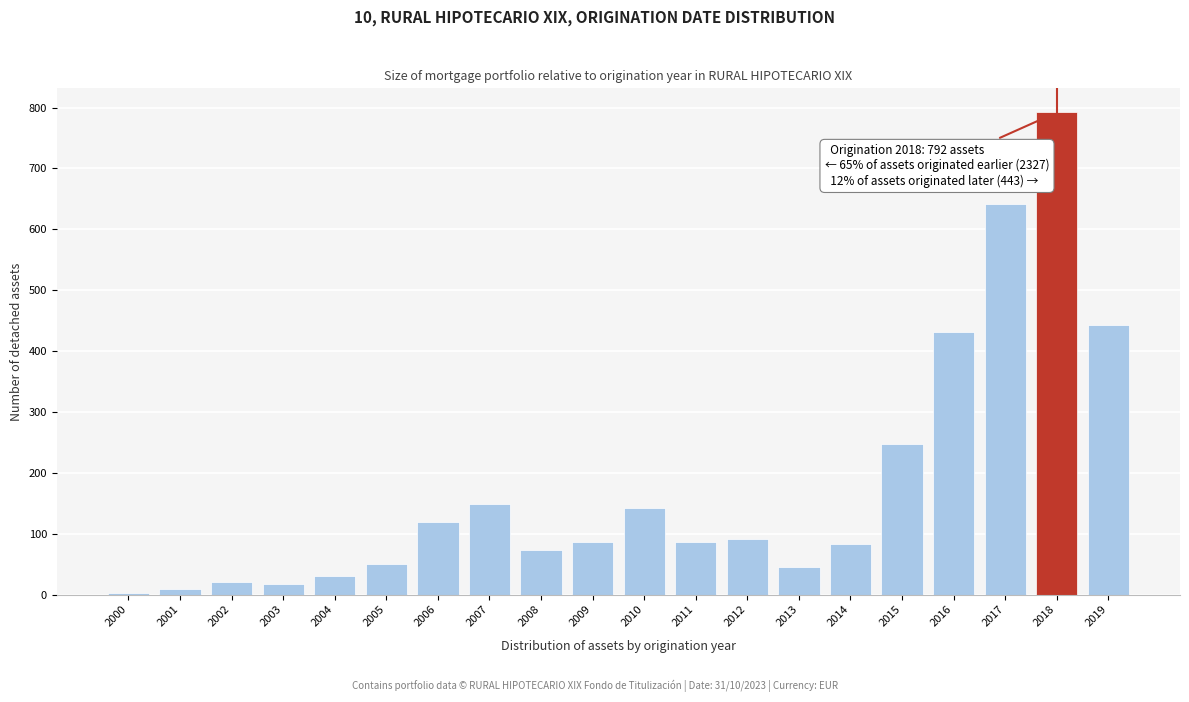

Which category has the highest value across all series?

2018